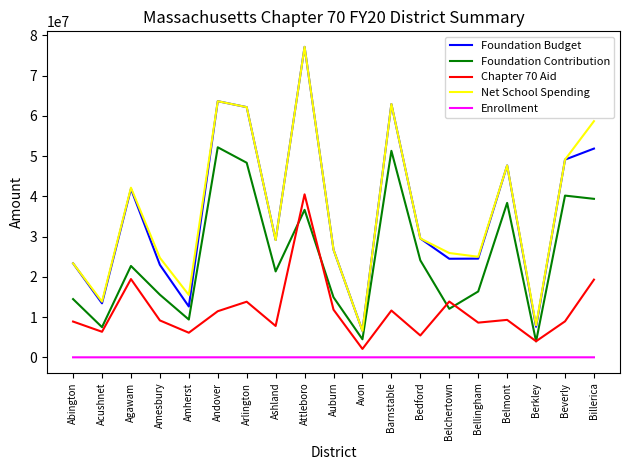

Which series has the largest total across all categories?

Net School Spending